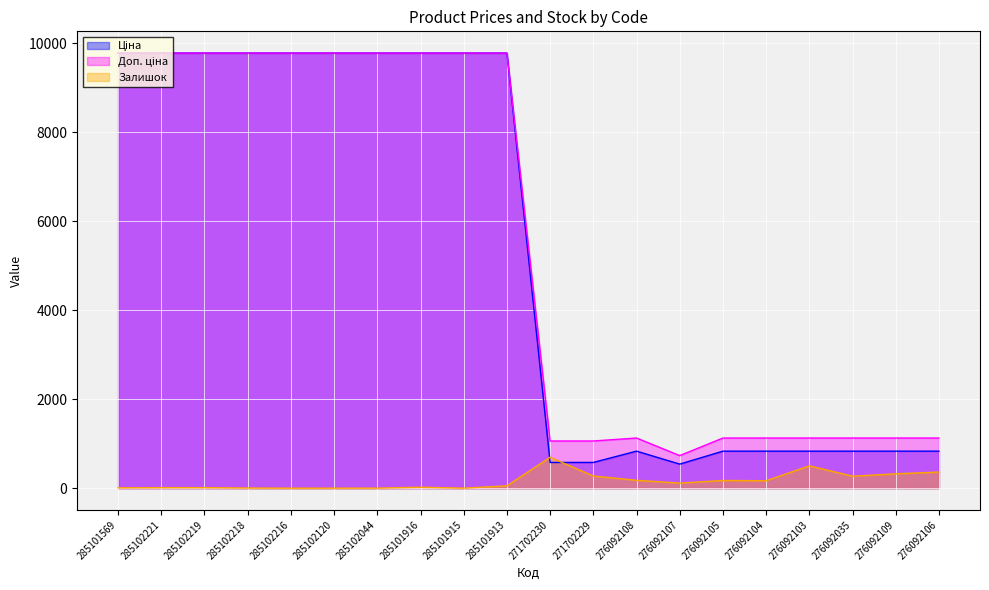

What is the difference between the highest and lowest values at 276092107?

618.0